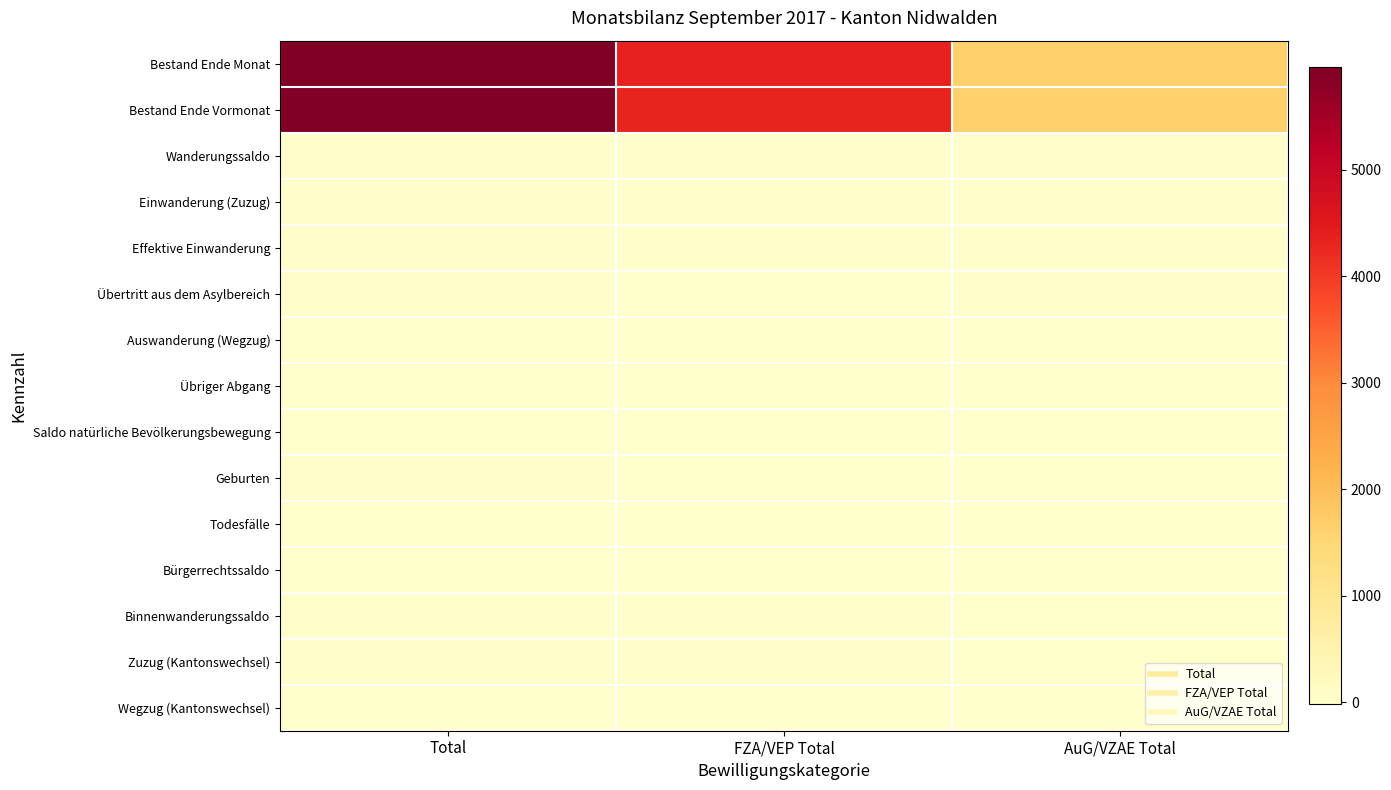

Reading left to right, extract all data points from this chart.

Bestand Ende Monat: Total=5961	FZA/VEP Total=4333	AuG/VZAE Total=1628
Bestand Ende Vormonat: Total=5926	FZA/VEP Total=4304	AuG/VZAE Total=1622
Wanderungssaldo: Total=25	FZA/VEP Total=12	AuG/VZAE Total=13
Einwanderung (Zuzug): Total=45	FZA/VEP Total=26	AuG/VZAE Total=19
Effektive Einwanderung: Total=32	FZA/VEP Total=25	AuG/VZAE Total=7
Übertritt aus dem Asylbereich: Total=12	FZA/VEP Total=0	AuG/VZAE Total=12
Auswanderung (Wegzug): Total=-17	FZA/VEP Total=-11	AuG/VZAE Total=-6
Übriger Abgang: Total=-3	FZA/VEP Total=-3	AuG/VZAE Total=0
Saldo natürliche Bevölkerungsbewegung: Total=6	FZA/VEP Total=3	AuG/VZAE Total=3
Geburten: Total=7	FZA/VEP Total=3	AuG/VZAE Total=4
Todesfälle: Total=-1	FZA/VEP Total=0	AuG/VZAE Total=-1
Bürgerrechtssaldo: Total=-11	FZA/VEP Total=-7	AuG/VZAE Total=-4
Binnenwanderungssaldo: Total=15	FZA/VEP Total=21	AuG/VZAE Total=-6
Zuzug (Kantonswechsel): Total=31	FZA/VEP Total=31	AuG/VZAE Total=0
Wegzug (Kantonswechsel): Total=-16	FZA/VEP Total=-10	AuG/VZAE Total=-6